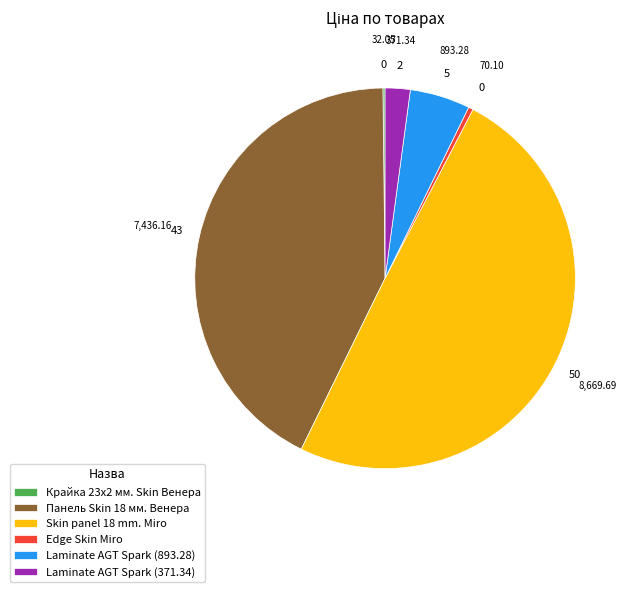

Does Панель Skin 18 мм. Венера represent more than half of the total?

No